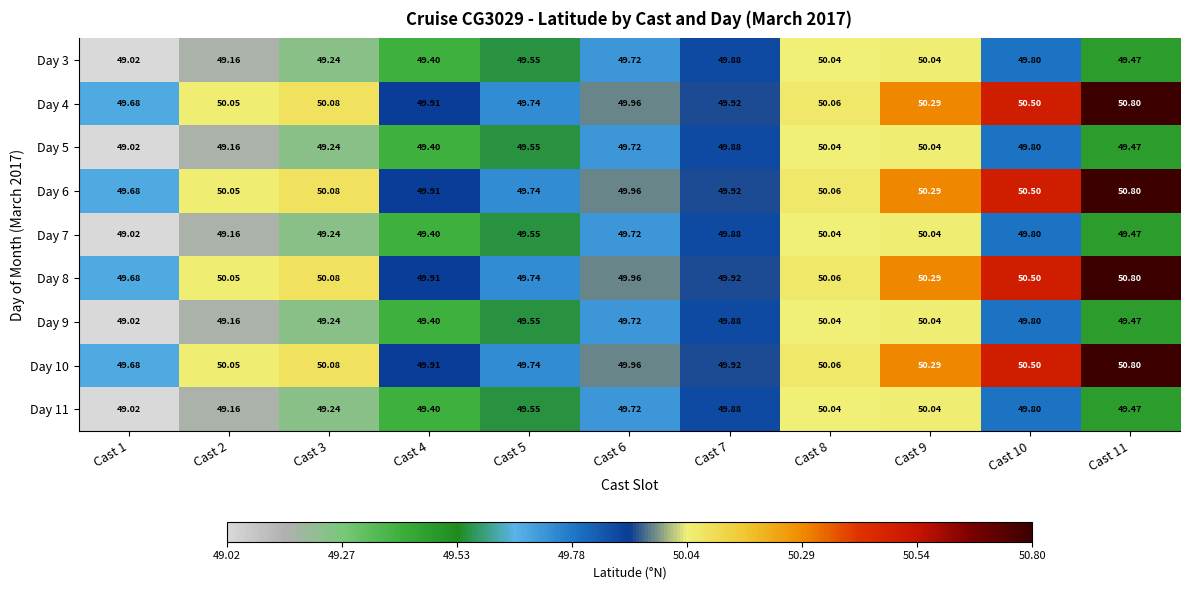

Is the value of Day 6 at Cast 1 greater than the value of Day 5 at Cast 1?

Yes